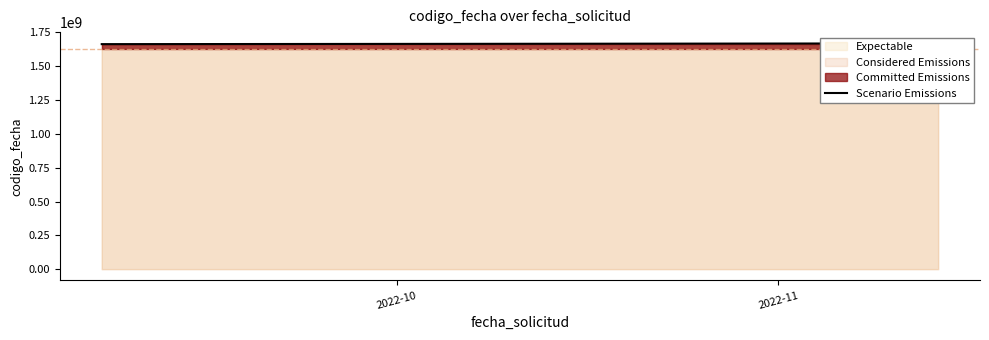

How many lines are shown in the chart?

1